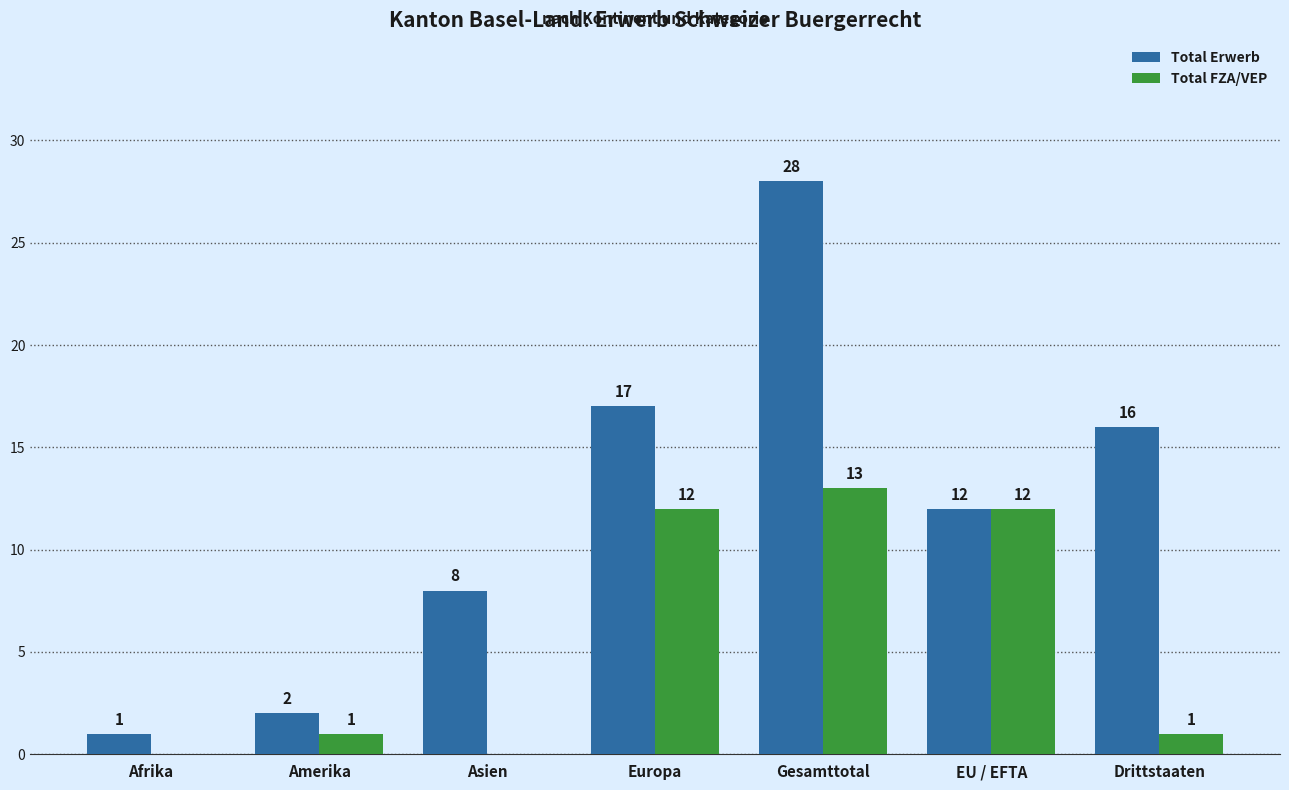

The Total FZA/VEP series shows 1 at Amerika. True or false?

True